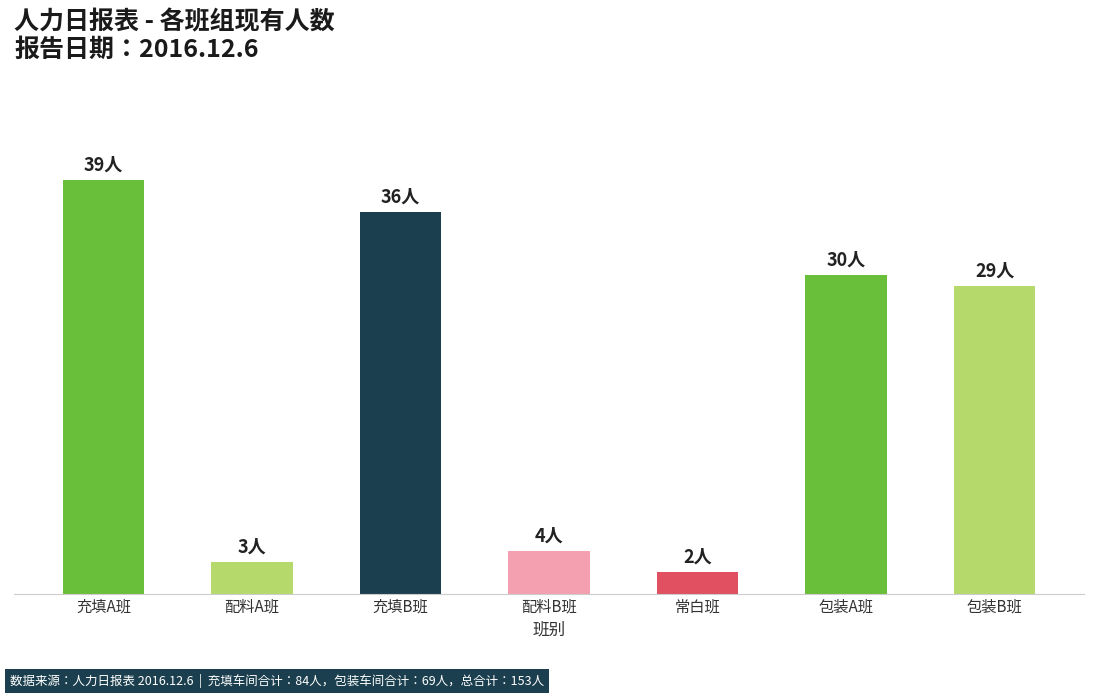

Are the bars horizontal?

No